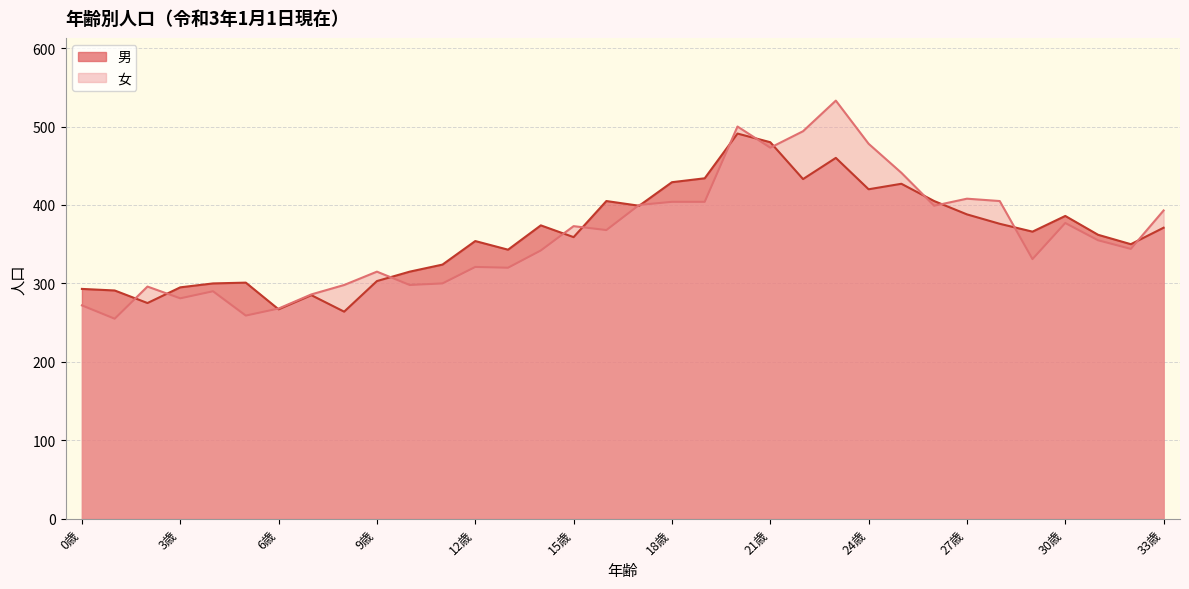

What is the difference between the 女 values at 7歳 and 25歳?

155